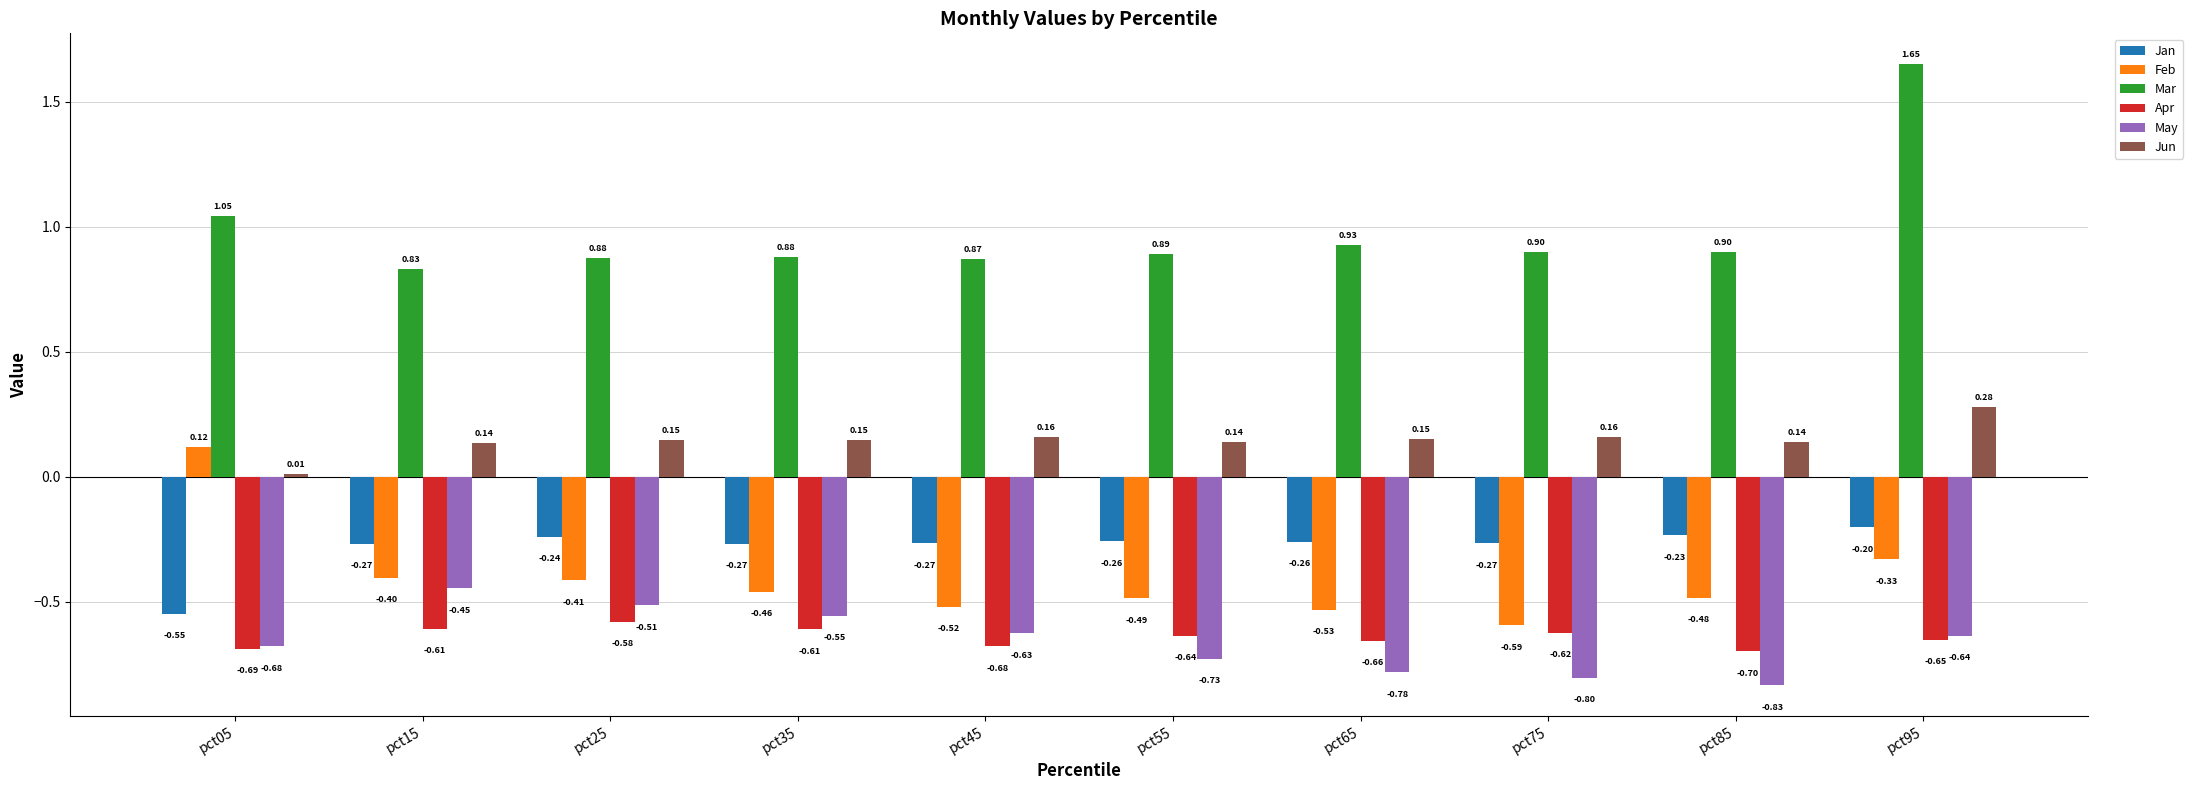

Is the value of Feb at pct65 greater than the value of Jun at pct35?

No